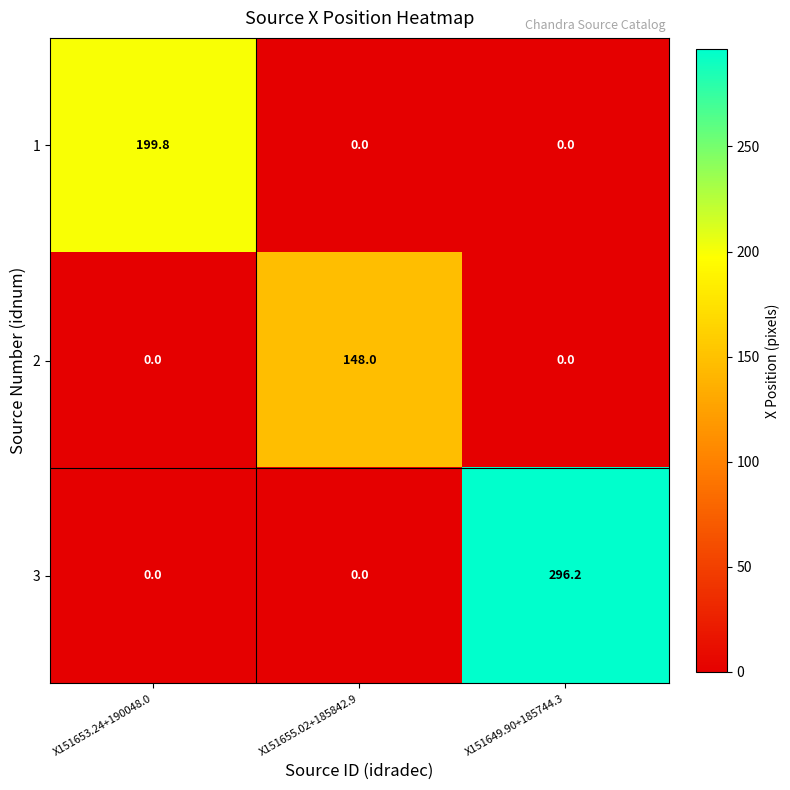

Which category has the highest value in the 3 series?

X151649.90+185744.3